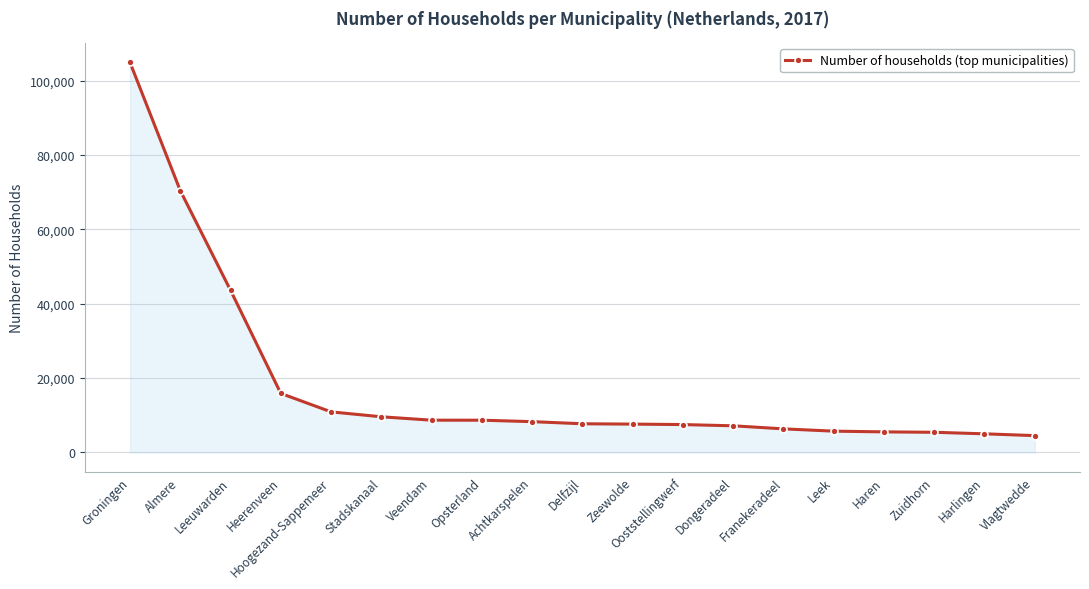

Does the chart display data point markers on the line(s)?

Yes